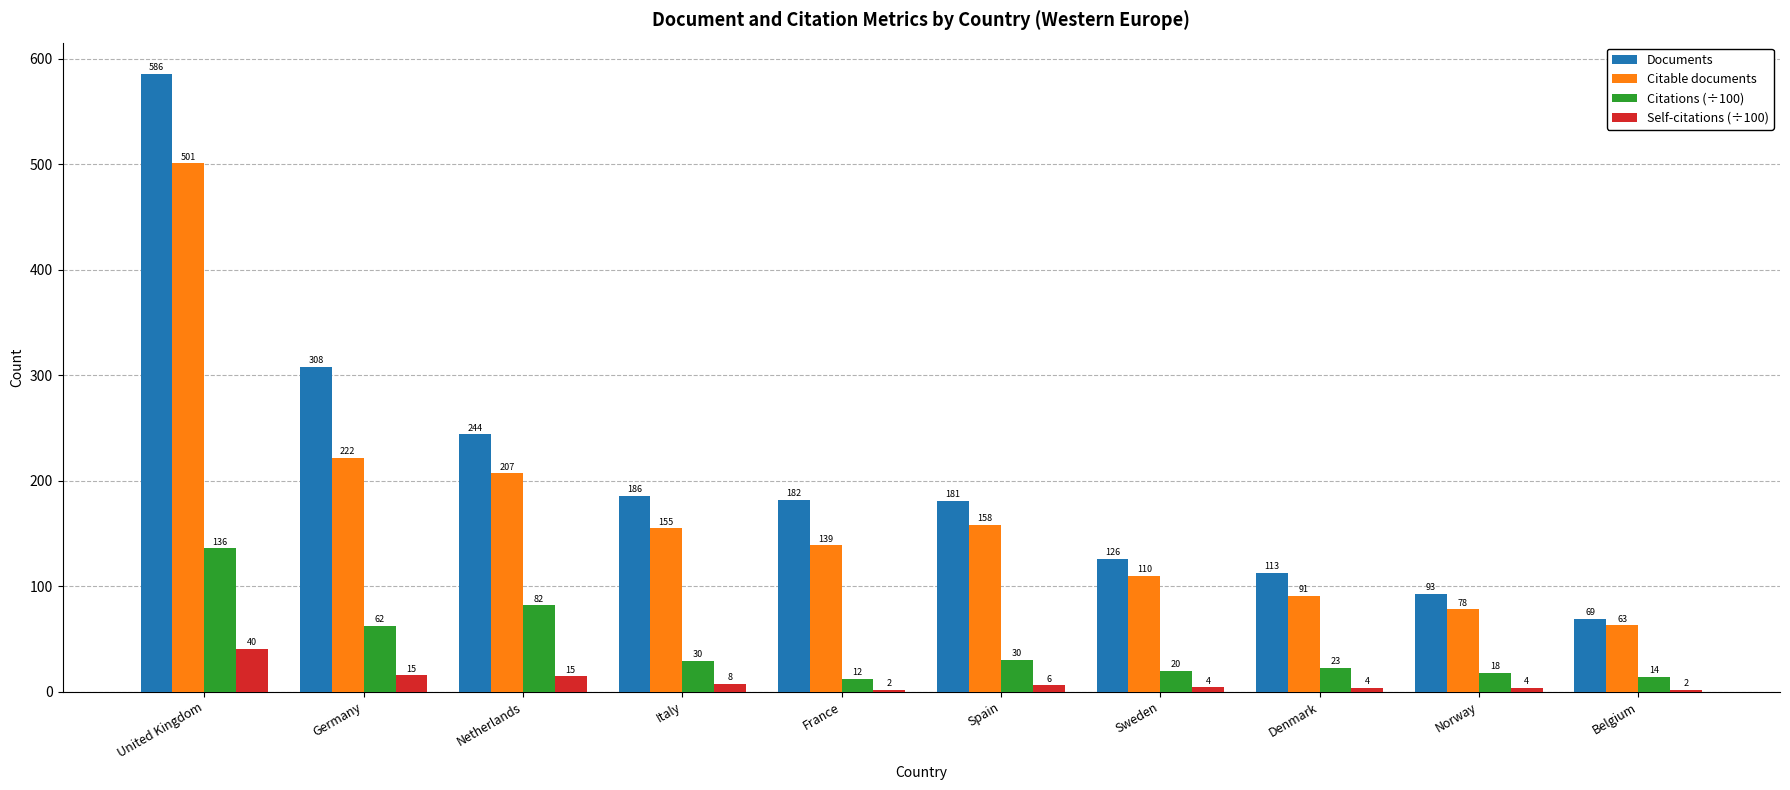

What is the sum of the Self-citations (÷100) values at Italy and Germany?

23.2